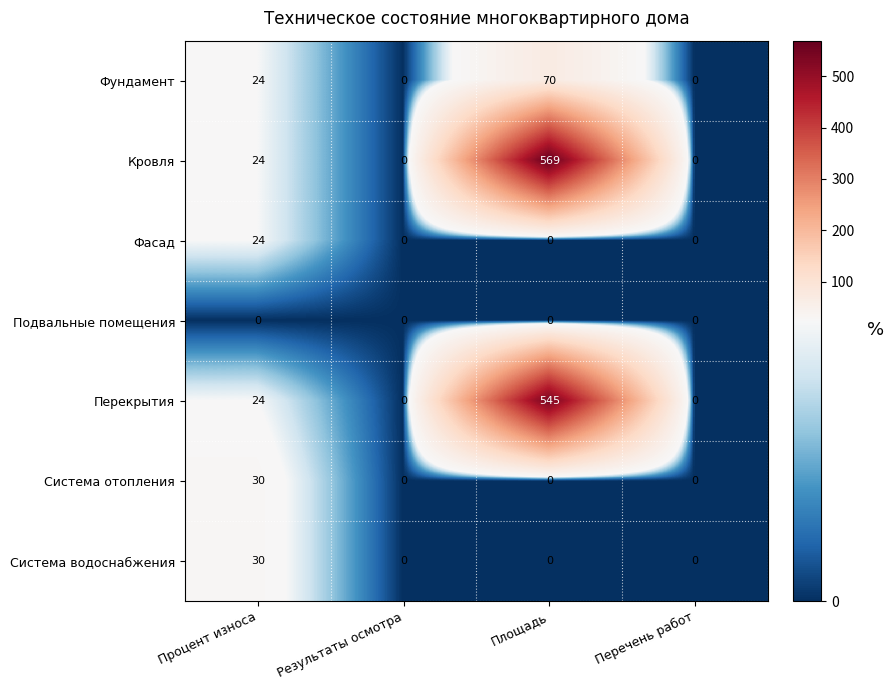

Which series has the largest total across all categories?

Кровля